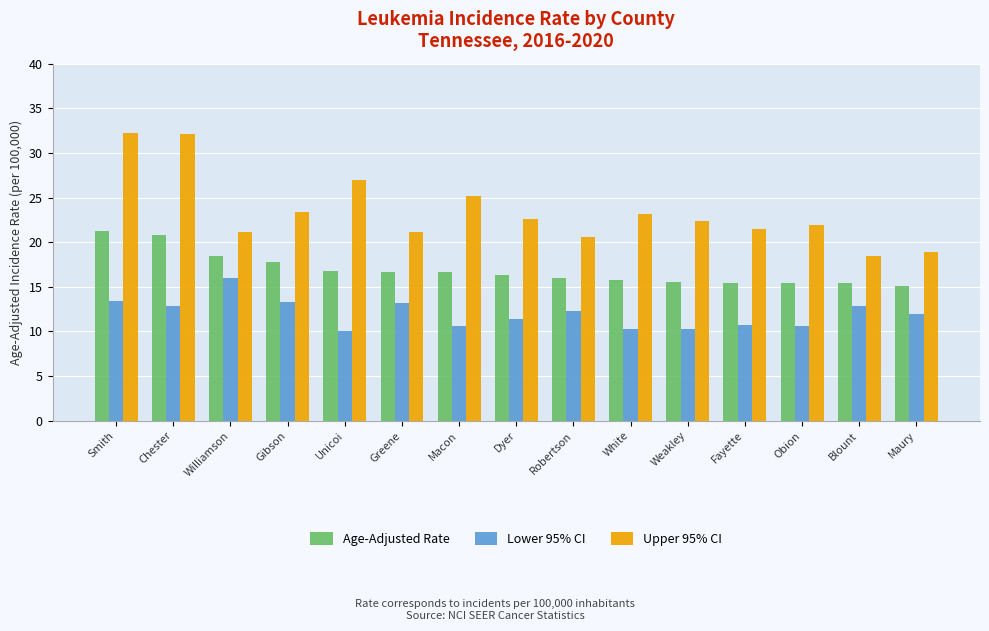

List the series in order of their peak value, highest first.

Upper 95% CI, Age-Adjusted Rate, Lower 95% CI